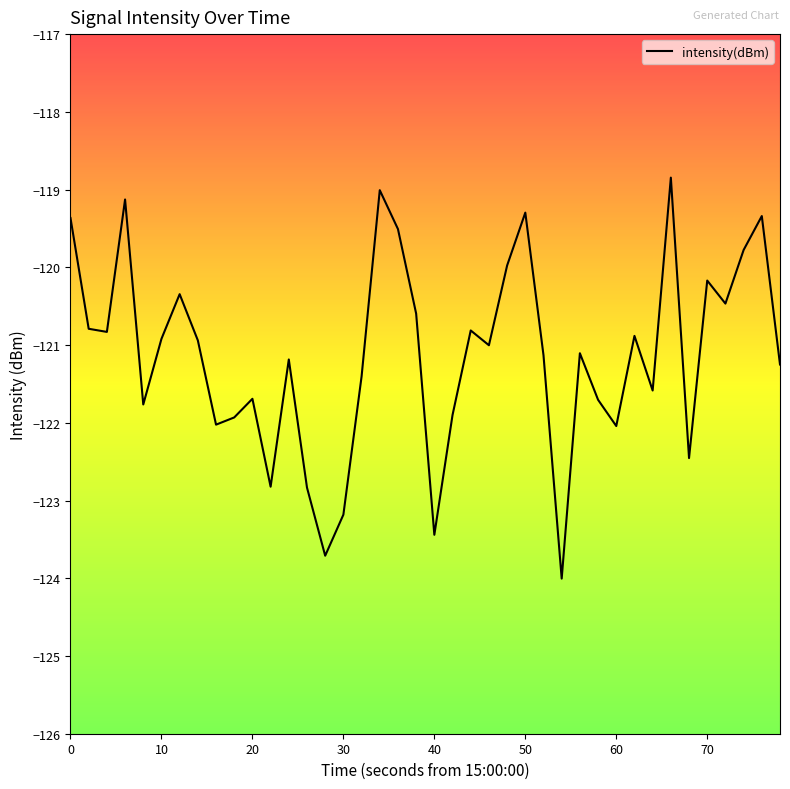

What is the sum of all values?

-4845.2